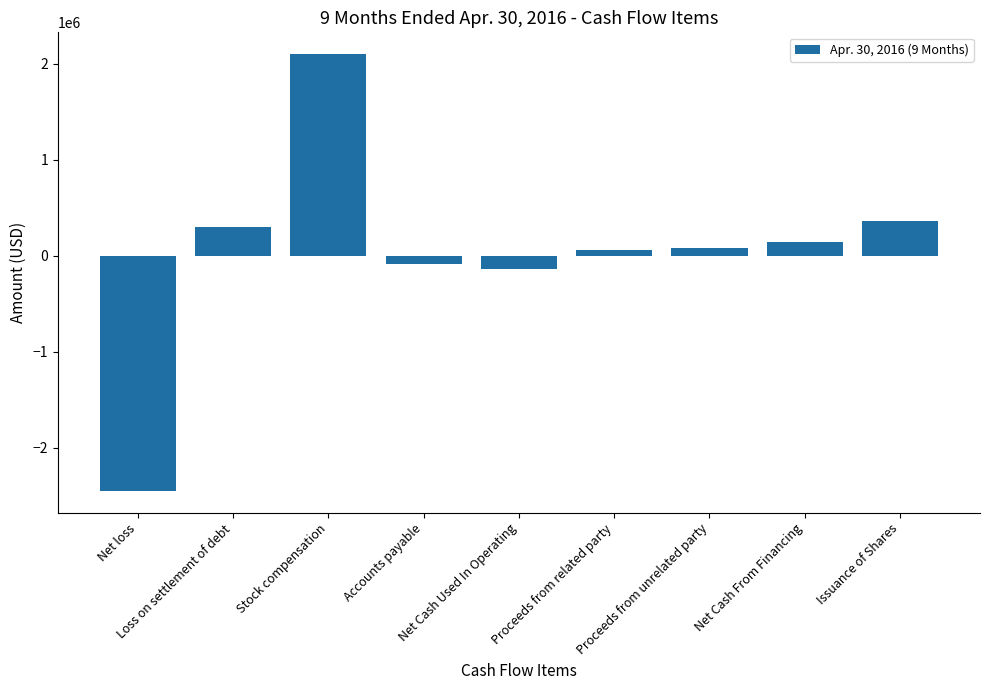

Count the number of data series in this chart.

1